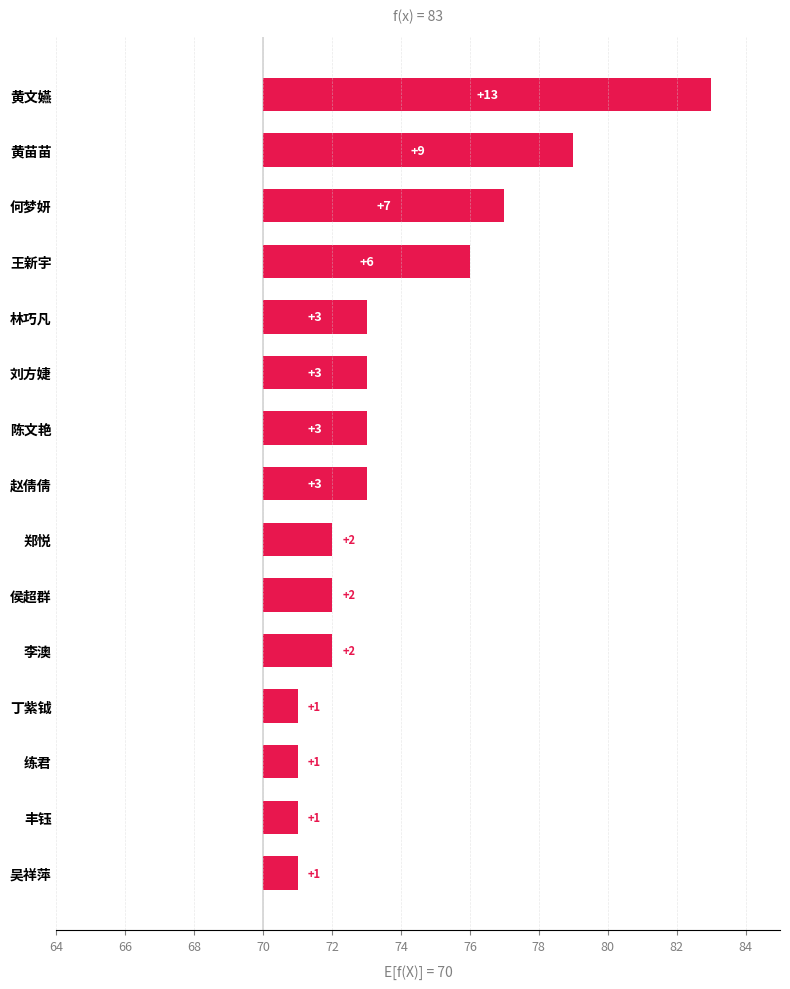

True or false: the data shows 0 at 练君.

False